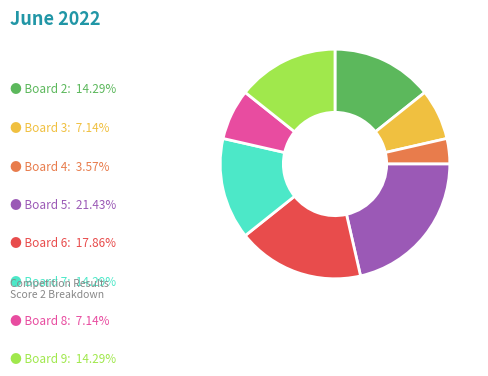

Is there a majority slice in this chart?

No